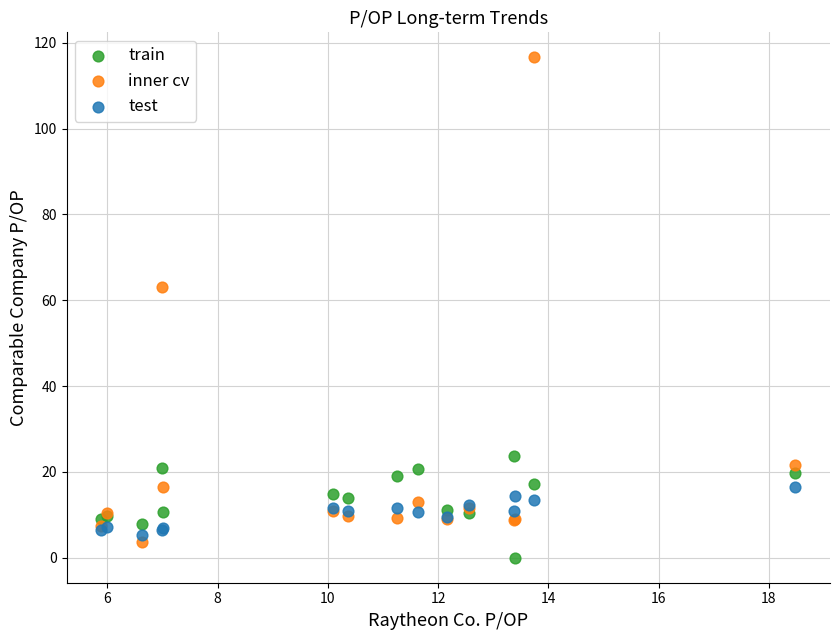

Across all series, what Y value is closest to 58?

63.1